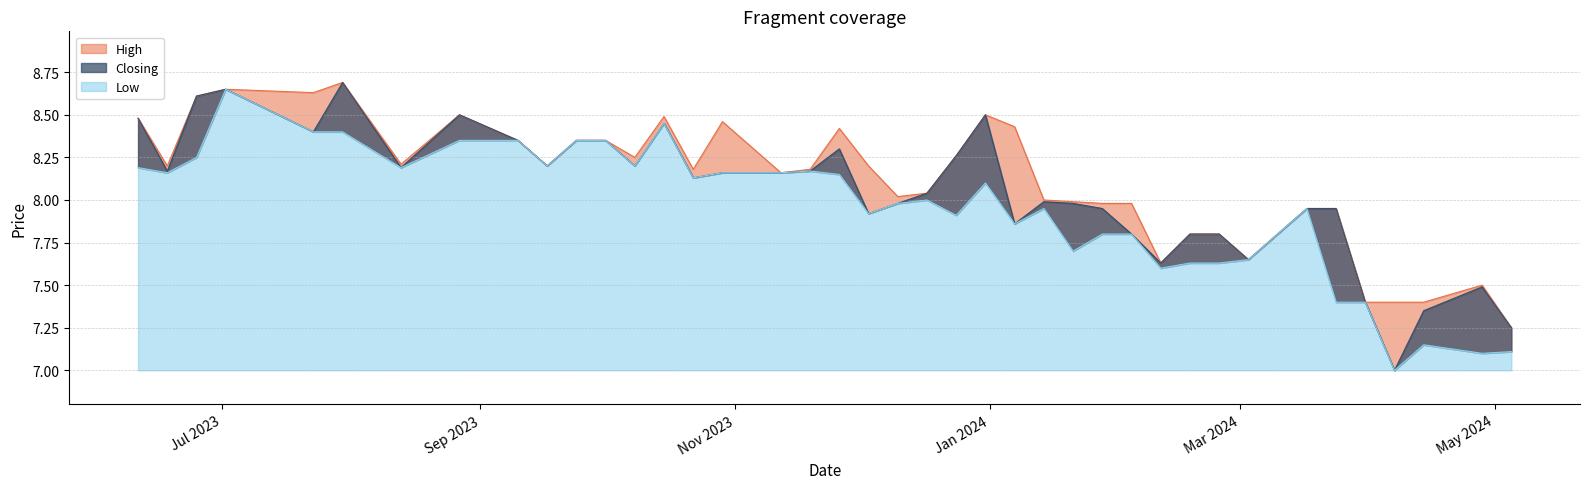

Rank the series by their maximum value, from highest to lowest.

High, Closing, Low